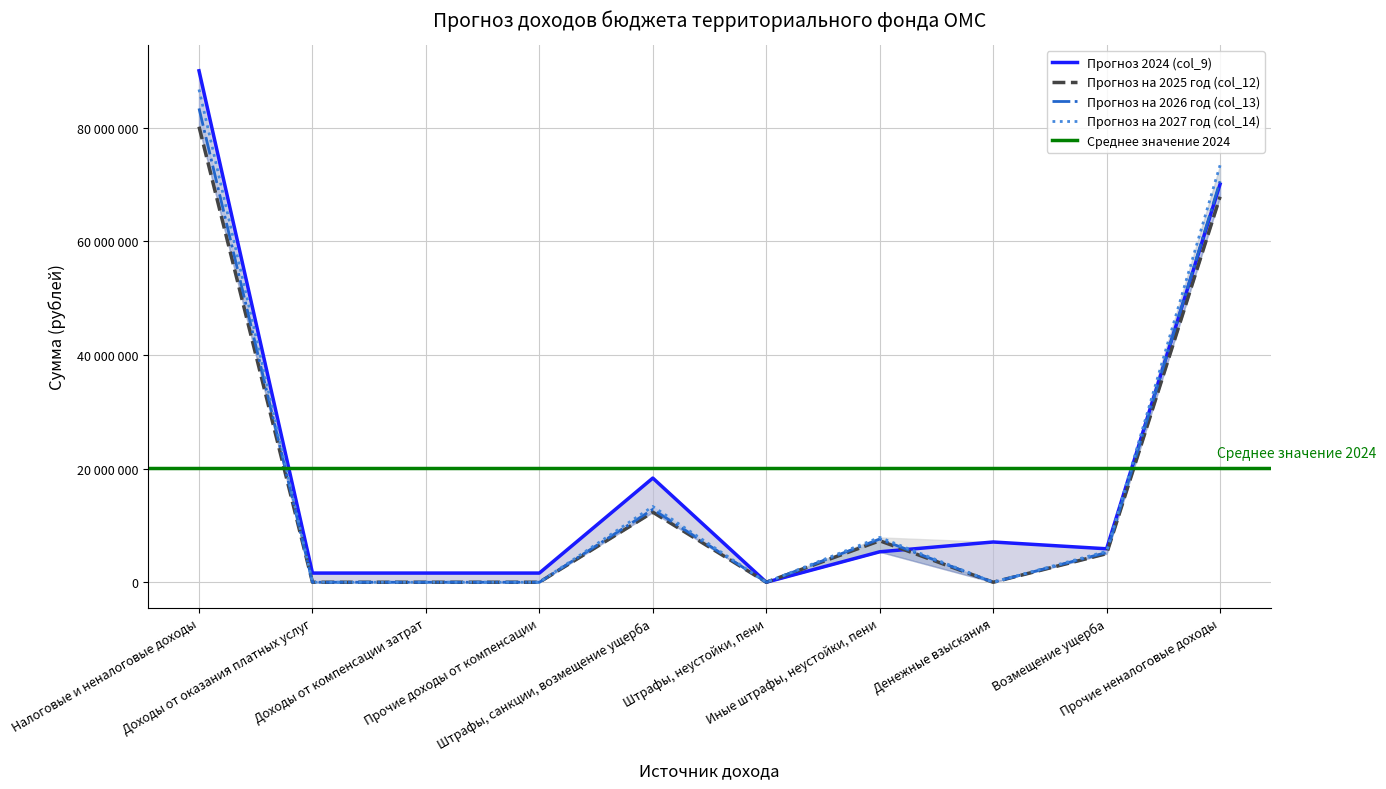

What position from the right is Доходы от оказания платных услуг?

9